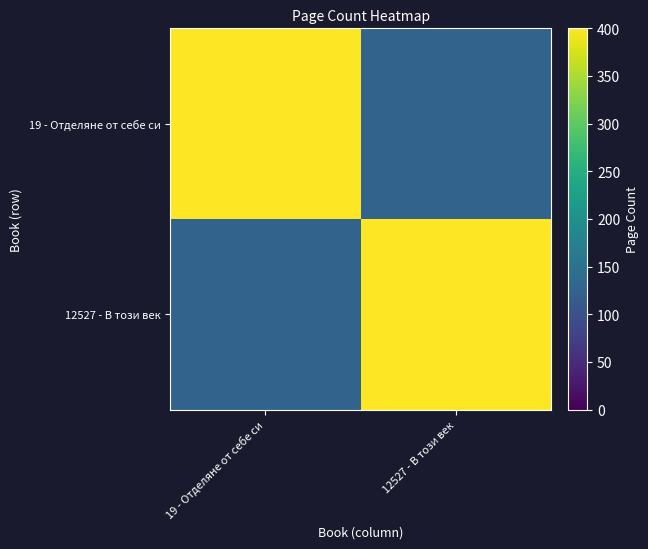

Reading left to right, extract all data points from this chart.

19 - Отделяне от себе си: 19 - Отделяне от себе си=400	12527 - В този век=128
12527 - В този век: 19 - Отделяне от себе си=128	12527 - В този век=400